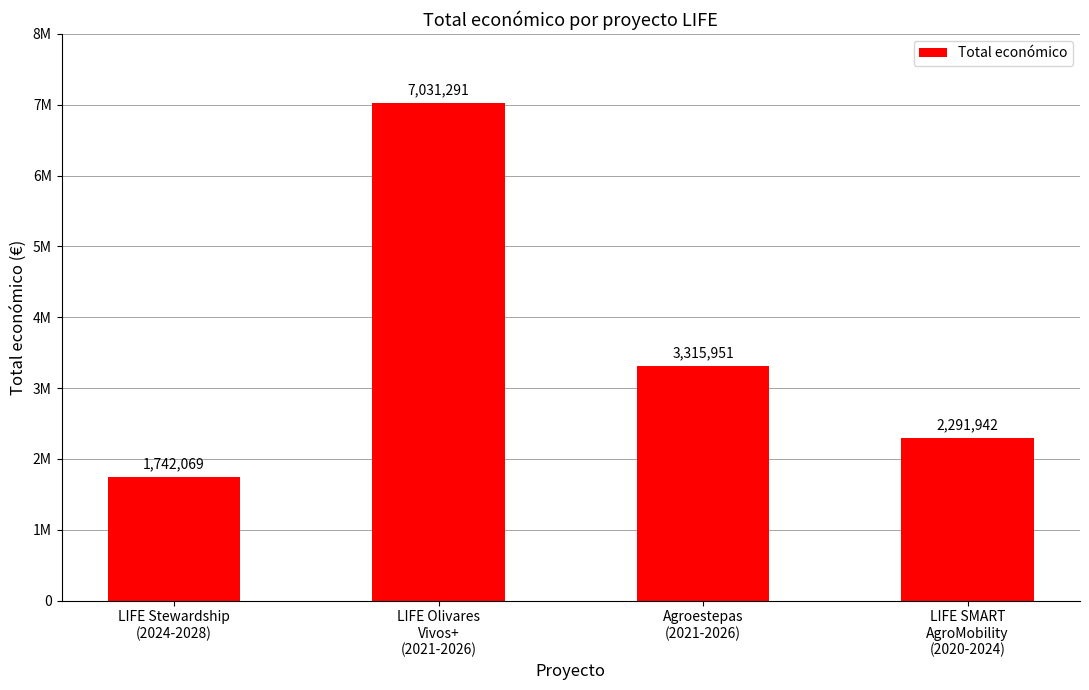

What is the value of the 2nd bar from the left?

7031291